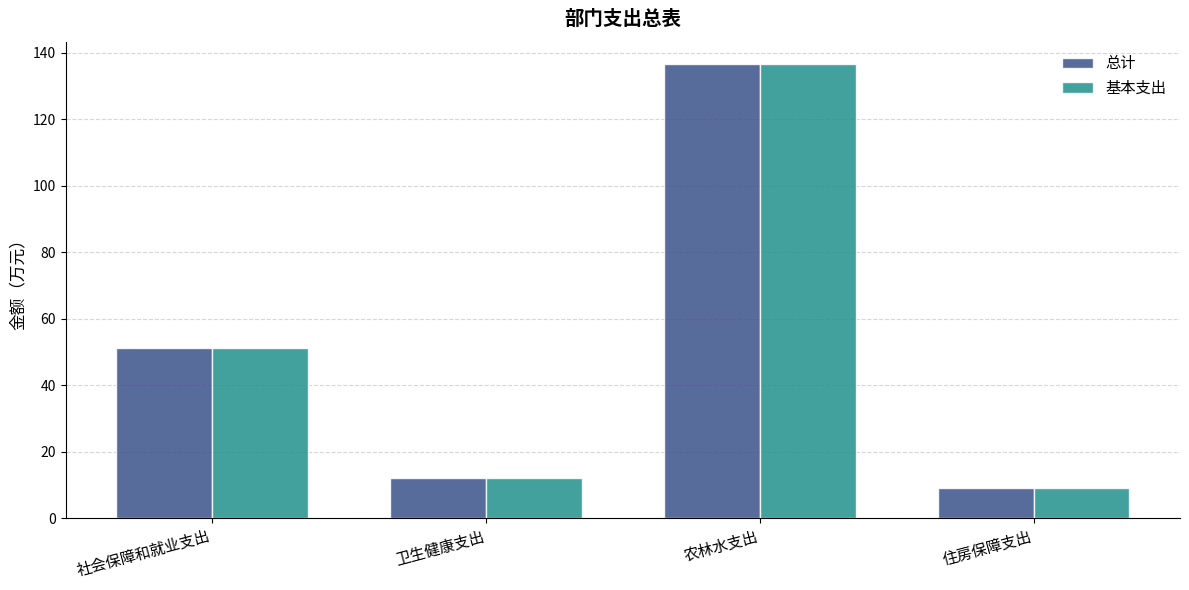

Where does the 总计 series first go above 51?

社会保障和就业支出